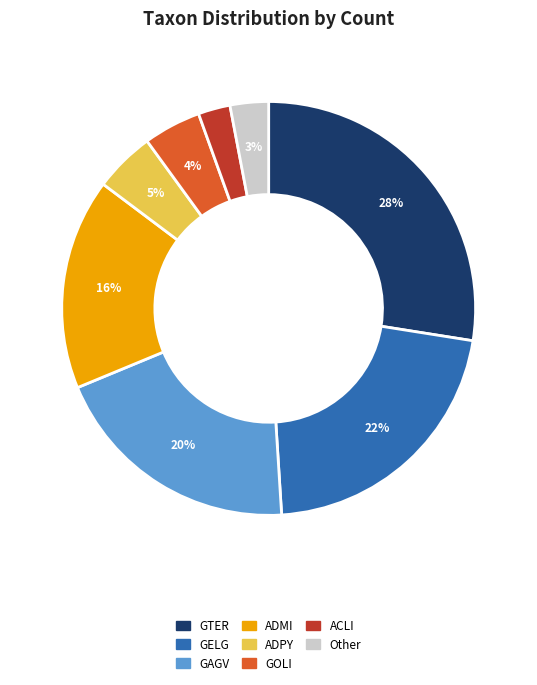

Is there a majority slice in this chart?

No